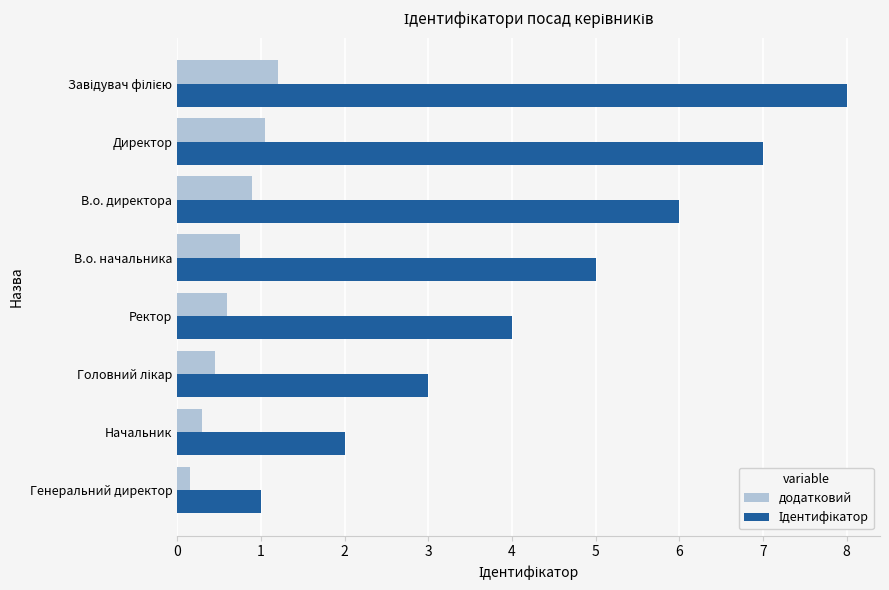

What is the sum of all додатковий values?

5.4